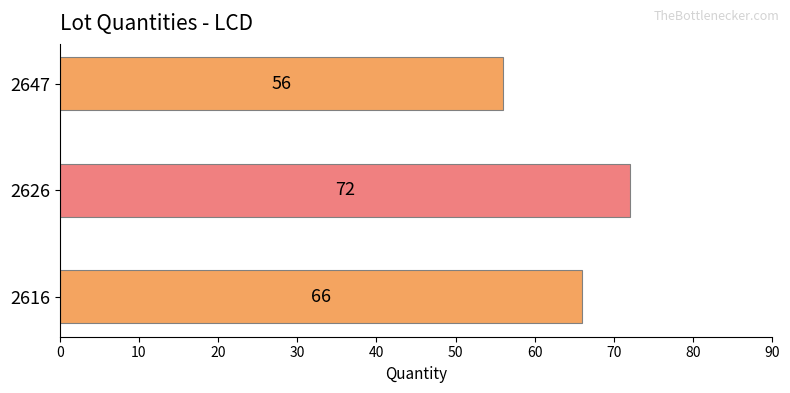

What is the difference between the maximum and second lowest values?

6